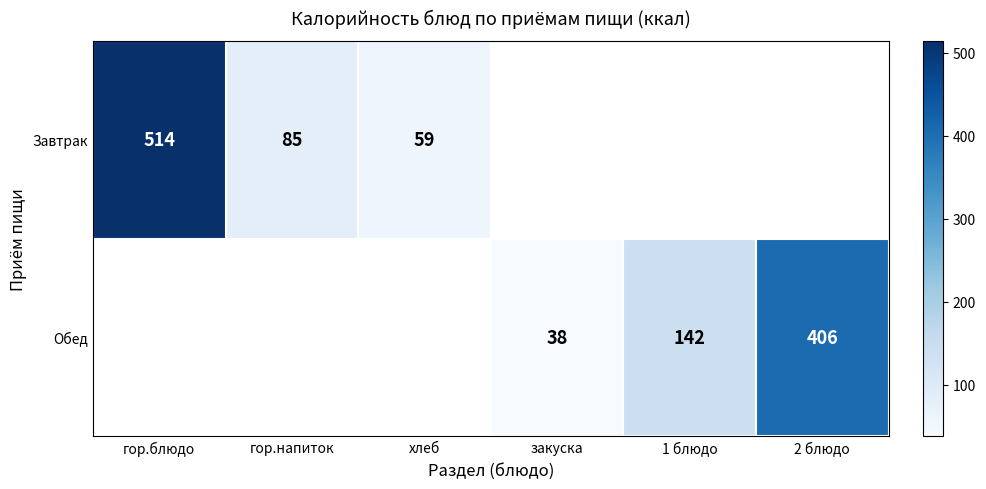

The value of Обед at 1 блюдо is 80.0. True or false?

False